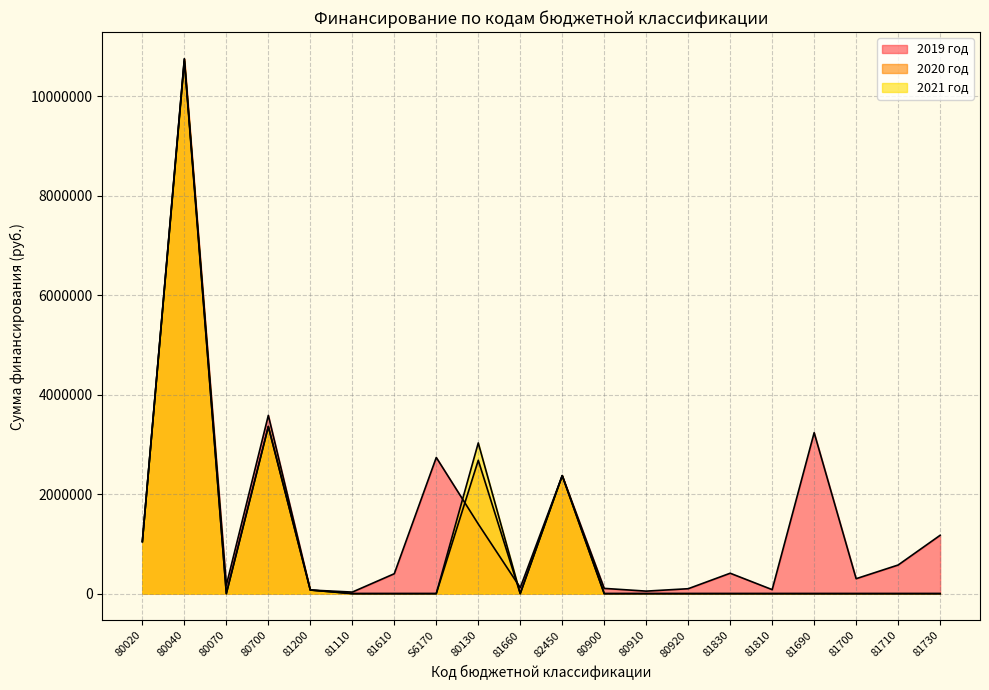

What is the difference between the second highest and minimum values in the 2021 год series?

3361567